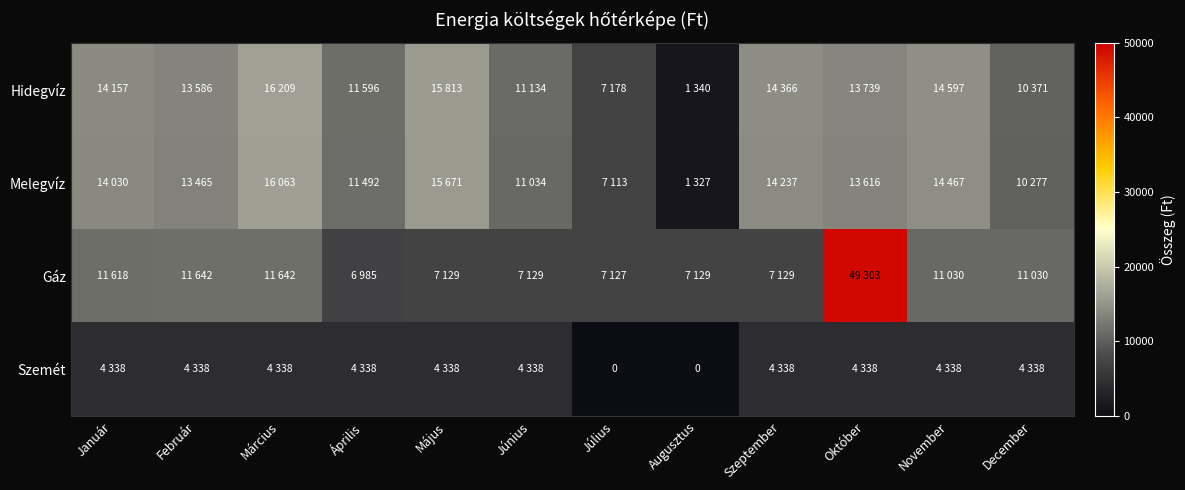

What is the sum of the Melegvíz values at Augusztus and Május?

16998